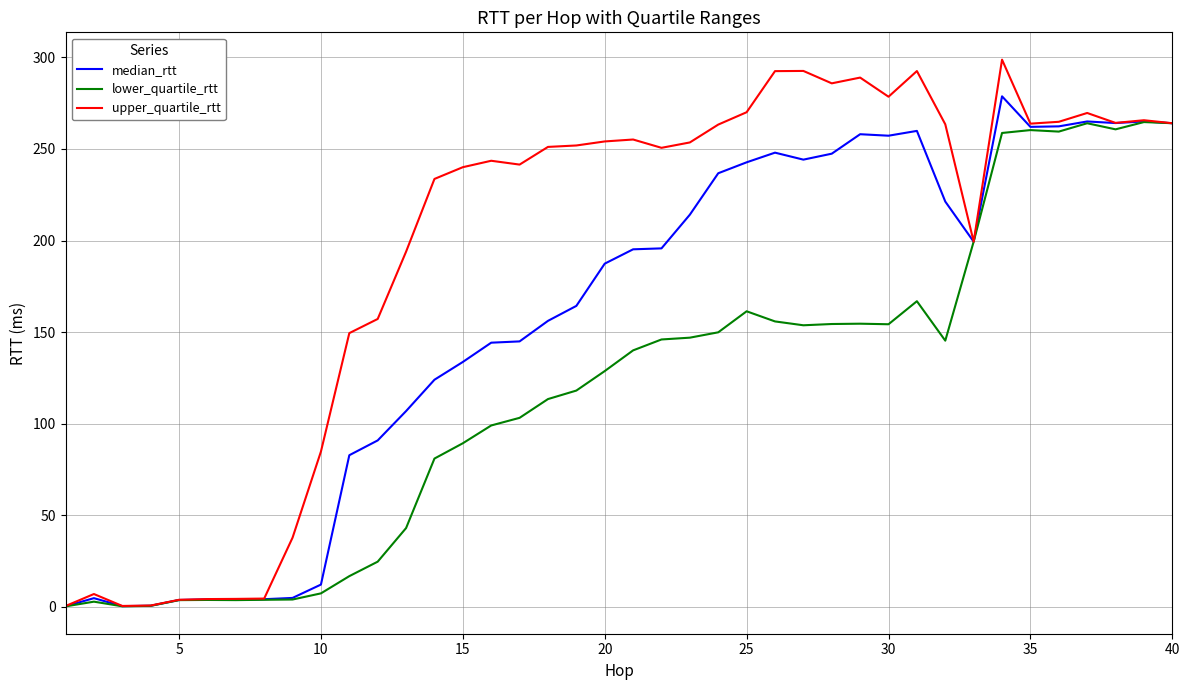

How many lines are shown in the chart?

3